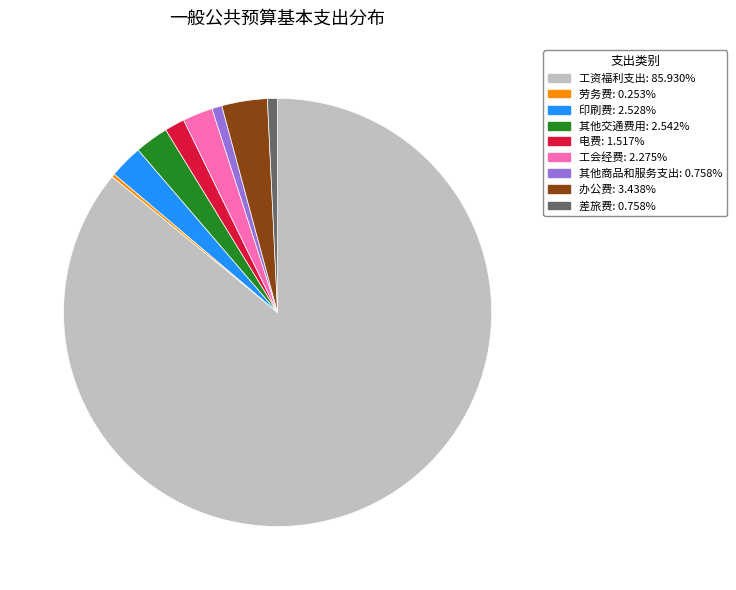

Combined, do 电费: 1.517% and 其他商品和服务支出: 0.758% account for over 50%?

No